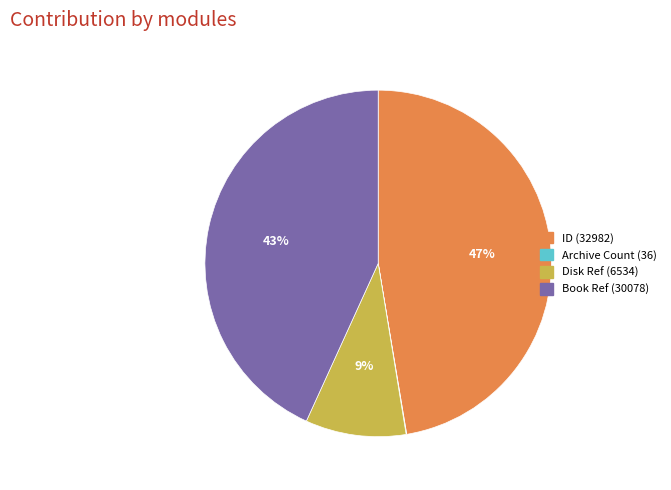

Which slice is the largest?

ID (32982)